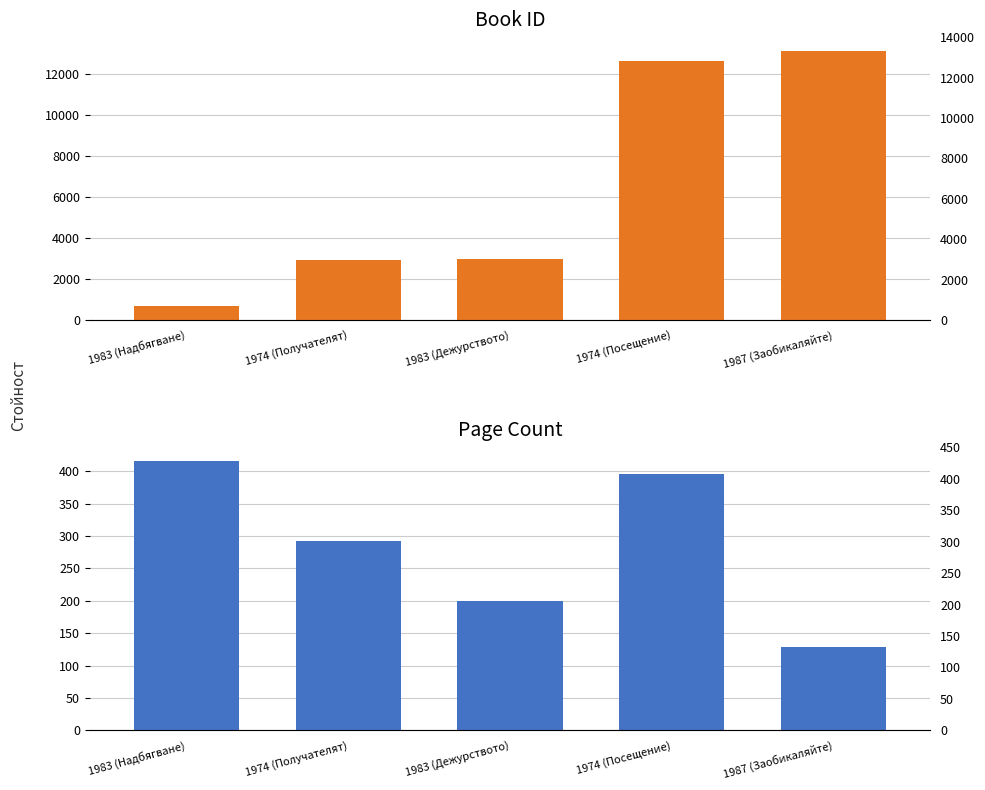

At how many categories does at least one series exceed 4178?

2